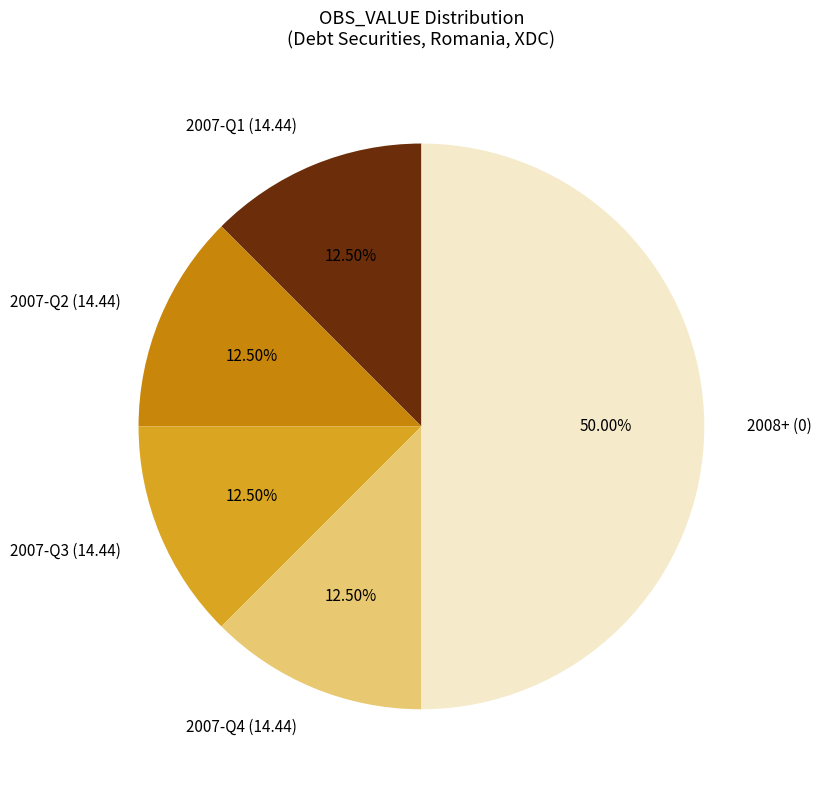

Do 2007-Q2 (14.44) and 2007-Q1 (14.44) together represent more than half of the pie?

No